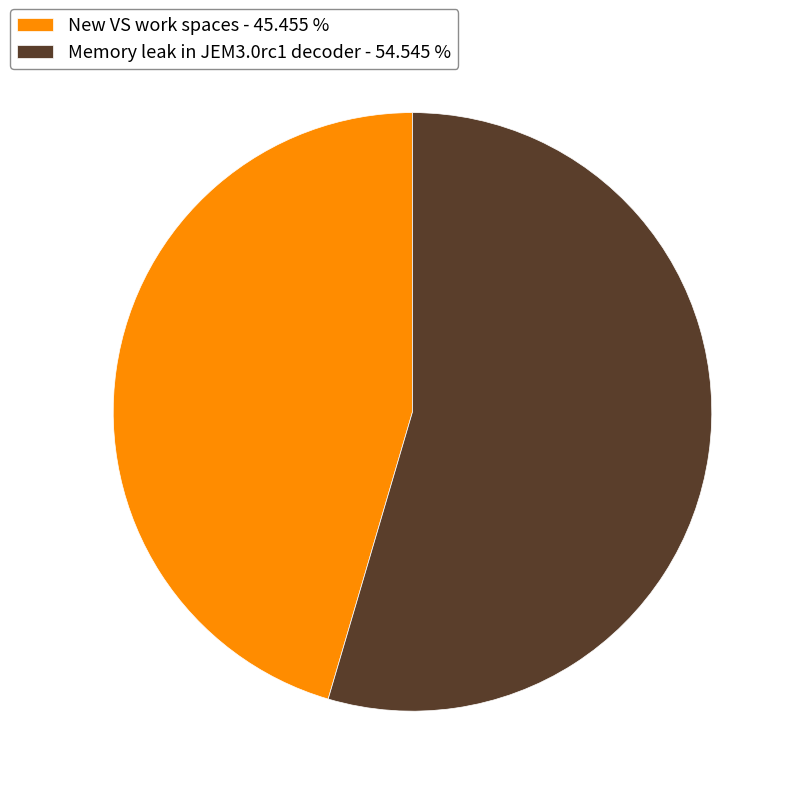

Which category has the biggest portion of the pie?

Memory leak in JEM3.0rc1 decoder